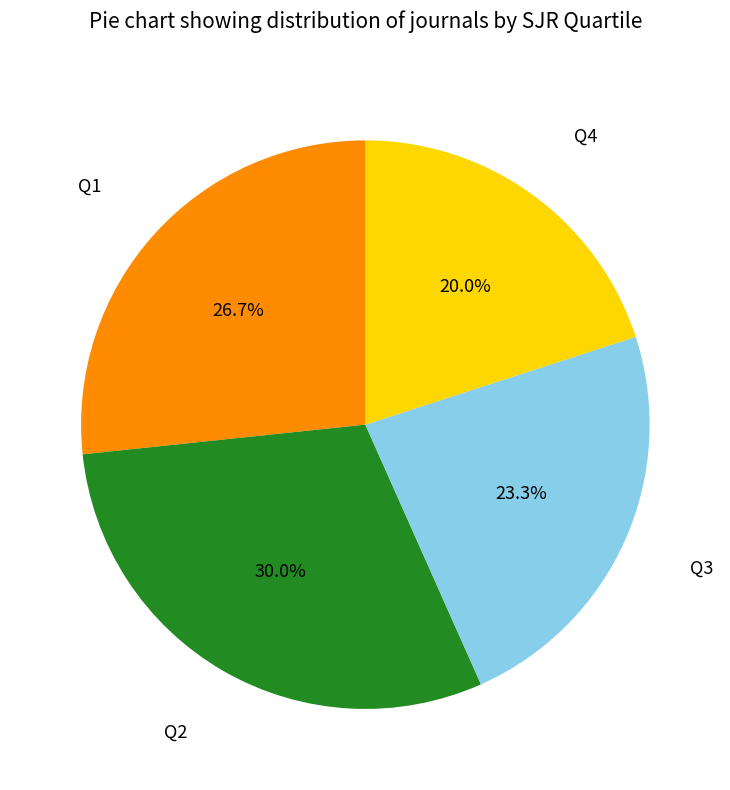

What percentage is the Q2 slice, to the nearest percent?

30%